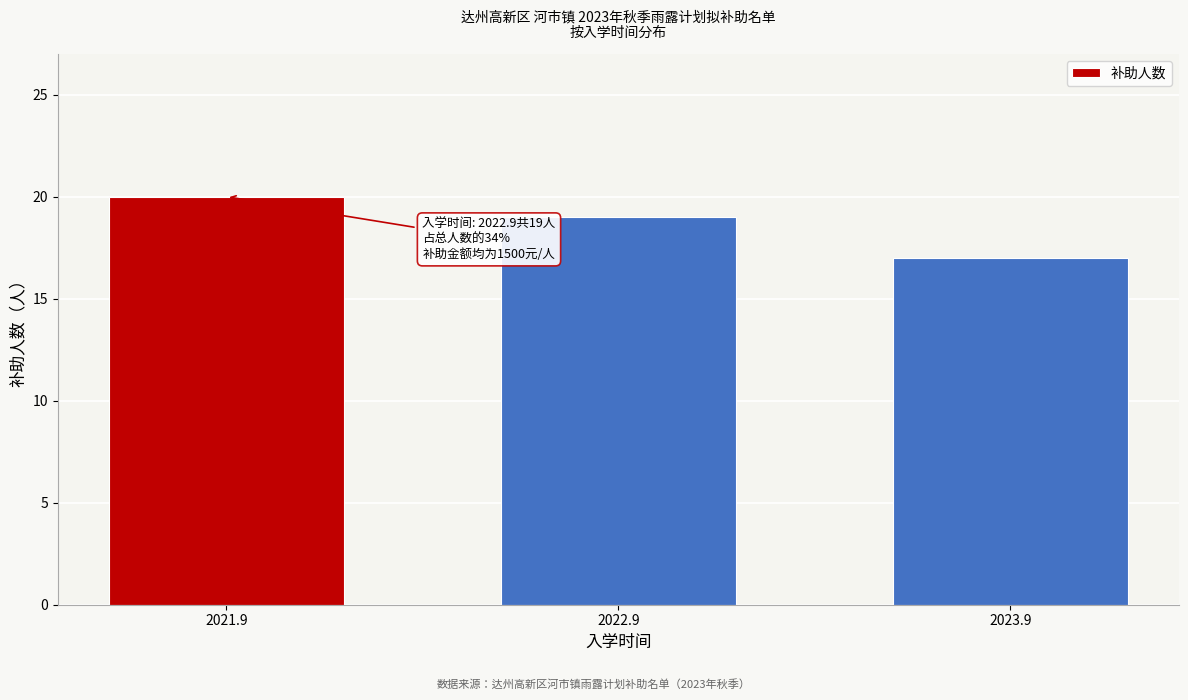

Reading left to right, what are all the values shown in this chart?

2021.9=20	2022.9=19	2023.9=17